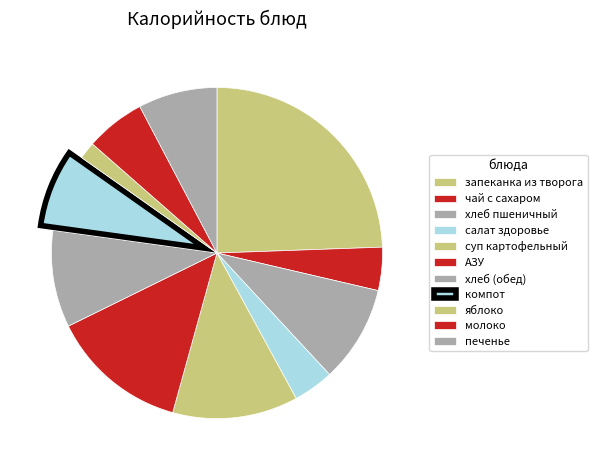

Count the number of slices in the pie.

11